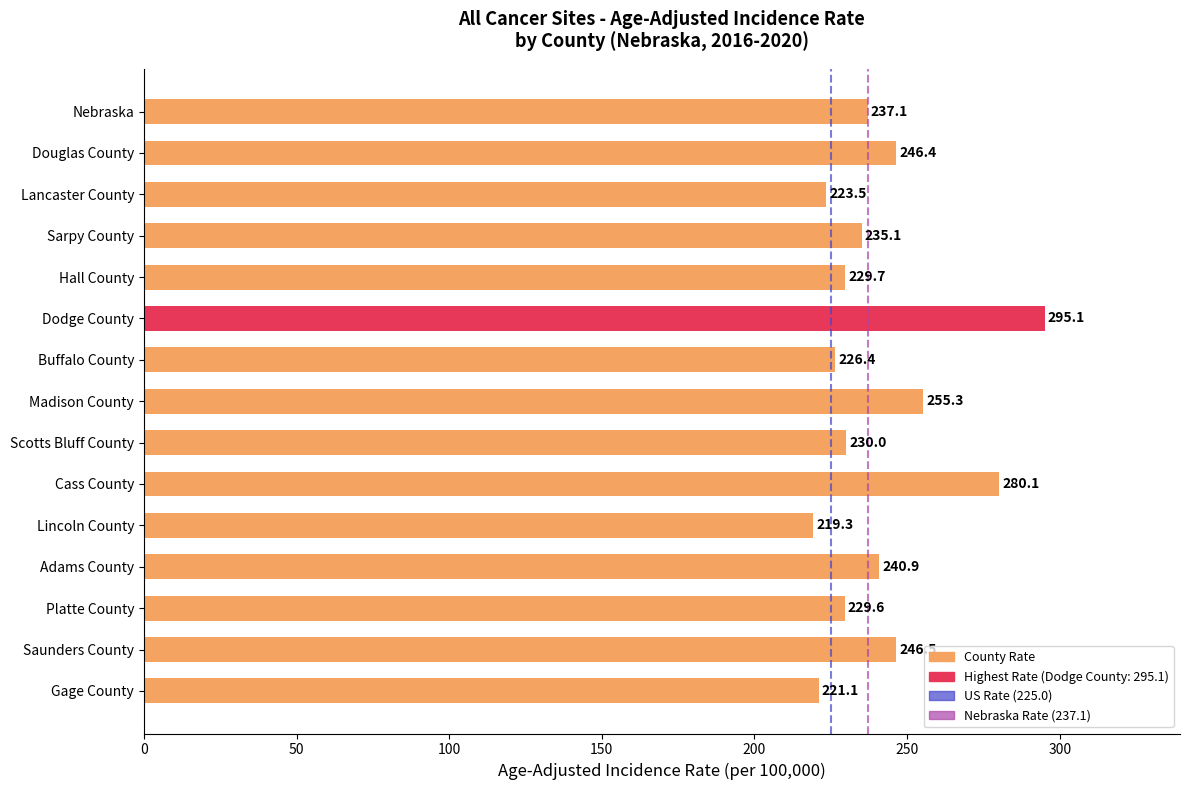

The chart shows a value of 295.1 at Dodge County. True or false?

True